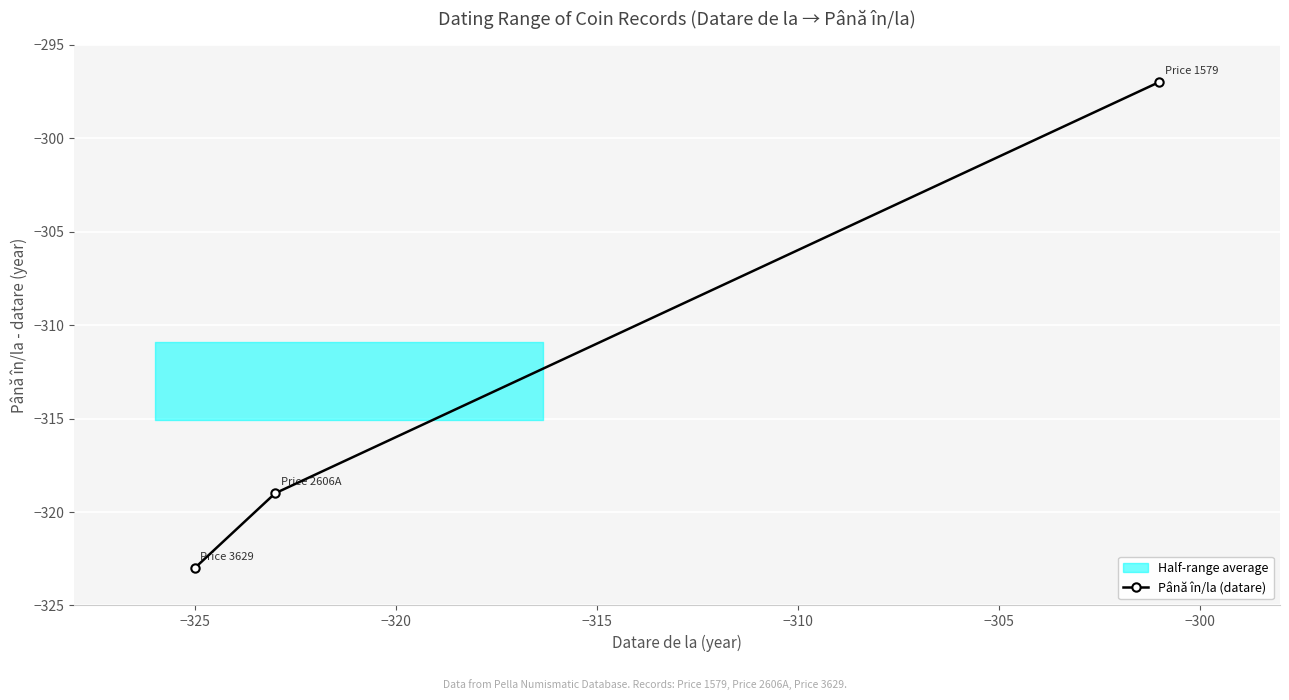

What is the maximum value for Până în/la (datare)?

-297